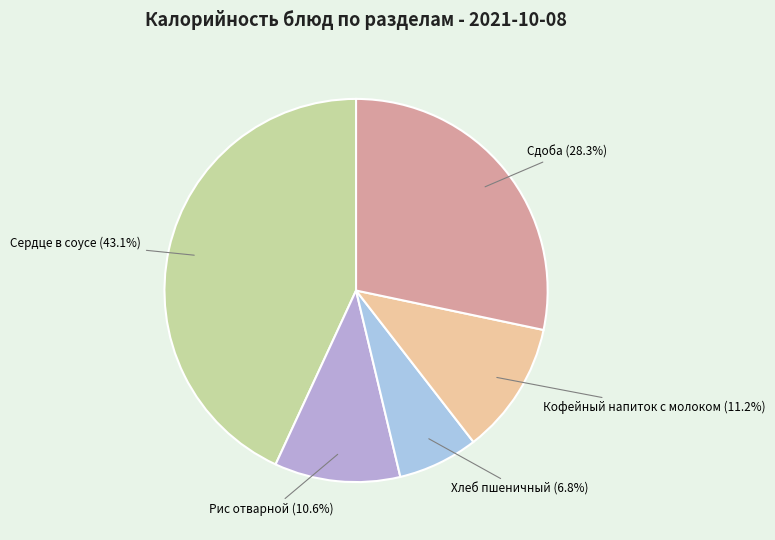

How many segments does this pie chart have?

5